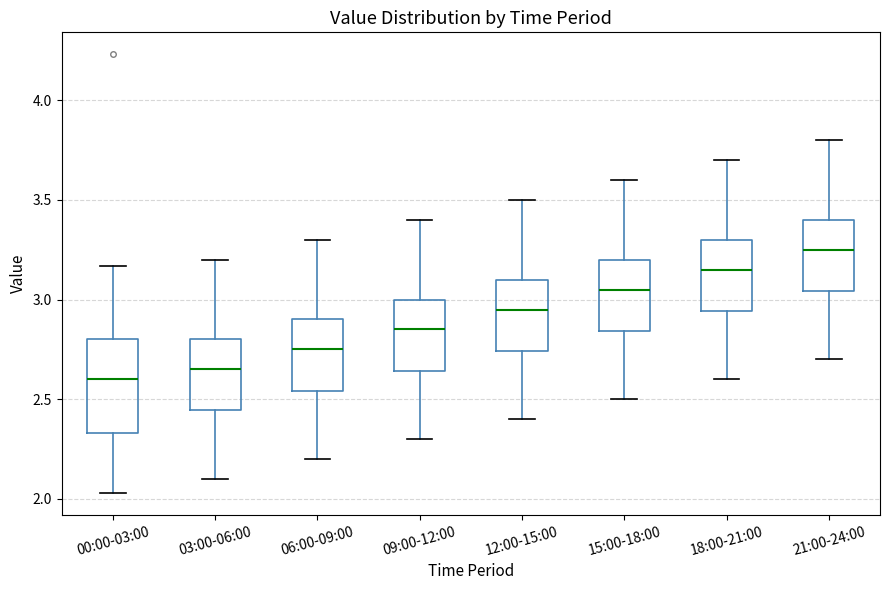

Reading left to right, read every box against the y-axis: the position of its median line, the range the box covers, and the ends of its whiskers. The values are not printed on the chart, so give them approximately, as read against the axis.

00:00-03:00: median 2.60, box 2.35 to 2.80, whiskers 2.05 to 3.15
03:00-06:00: median 2.65, box 2.45 to 2.80, whiskers 2.10 to 3.20
06:00-09:00: median 2.75, box 2.55 to 2.90, whiskers 2.20 to 3.30
09:00-12:00: median 2.85, box 2.65 to 3.00, whiskers 2.30 to 3.40
12:00-15:00: median 2.95, box 2.75 to 3.10, whiskers 2.40 to 3.50
15:00-18:00: median 3.05, box 2.85 to 3.20, whiskers 2.50 to 3.60
18:00-21:00: median 3.15, box 2.95 to 3.30, whiskers 2.60 to 3.70
21:00-24:00: median 3.25, box 3.05 to 3.40, whiskers 2.70 to 3.80